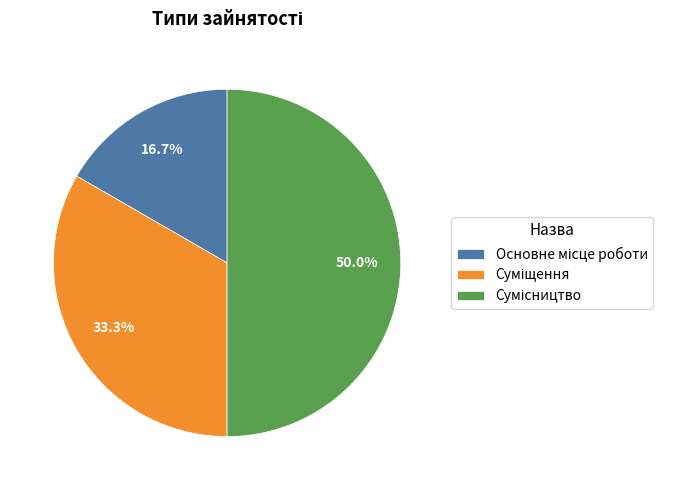

How many slices are in this pie chart?

3